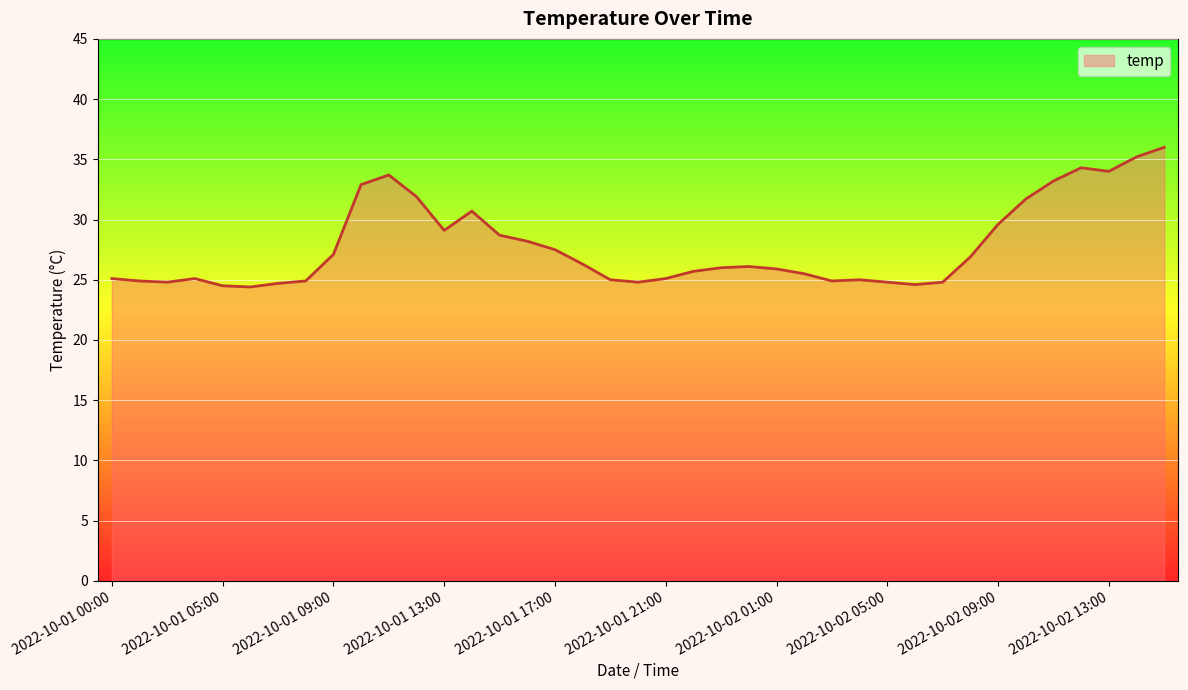

What is the difference between the second highest and minimum values?

10.8